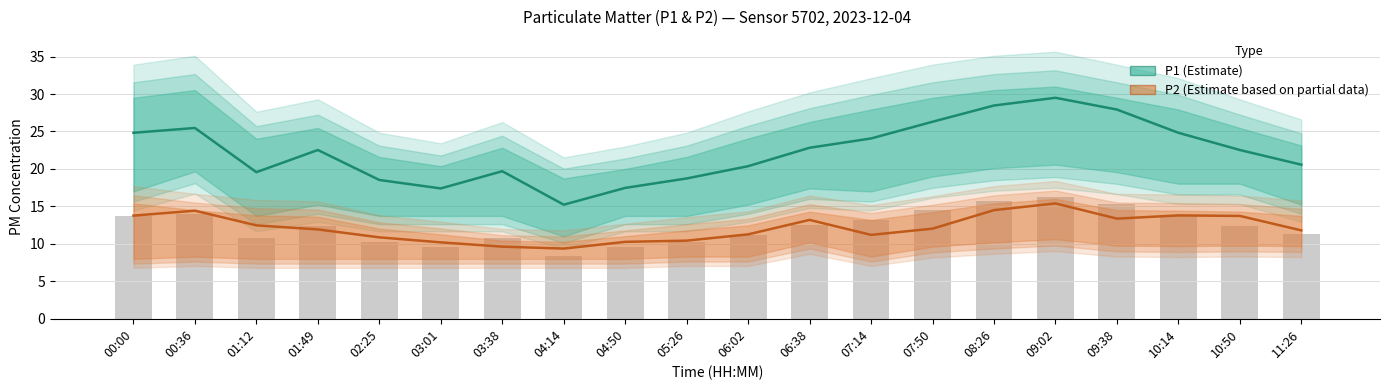

What is the value of the P1 (Estimate) bar at the 1st from the left?

24.8